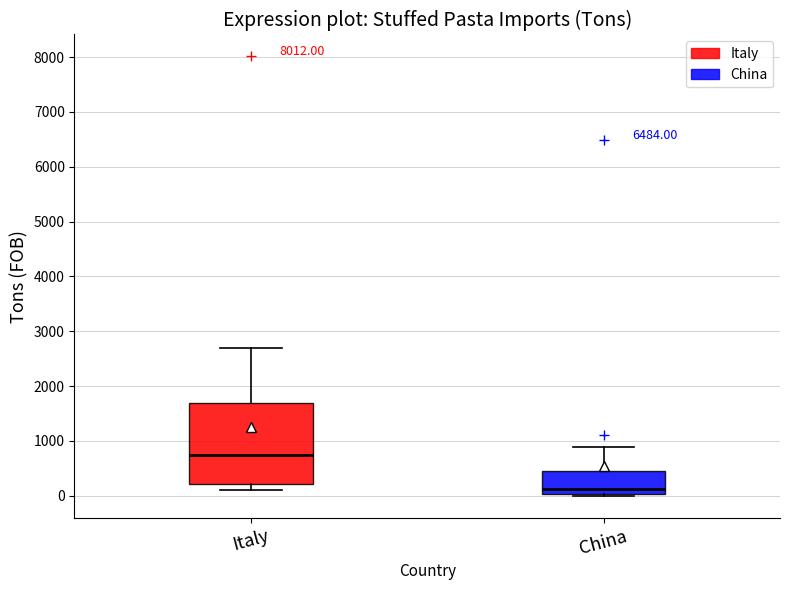

Comparing the boxes themselves (not the whiskers), which one is the tallest?

Italy